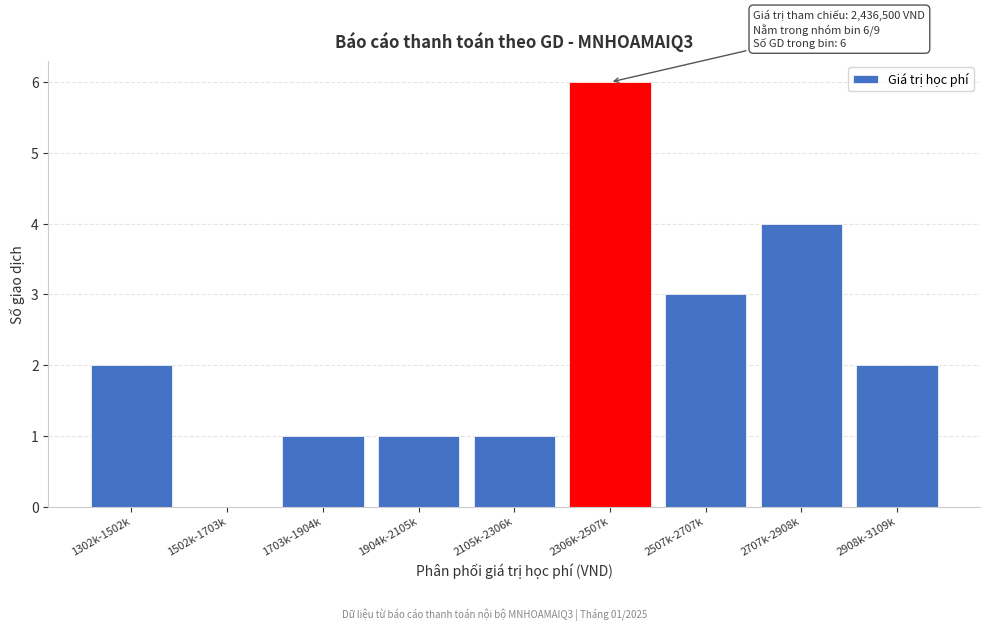

What is the sum of all values?

20